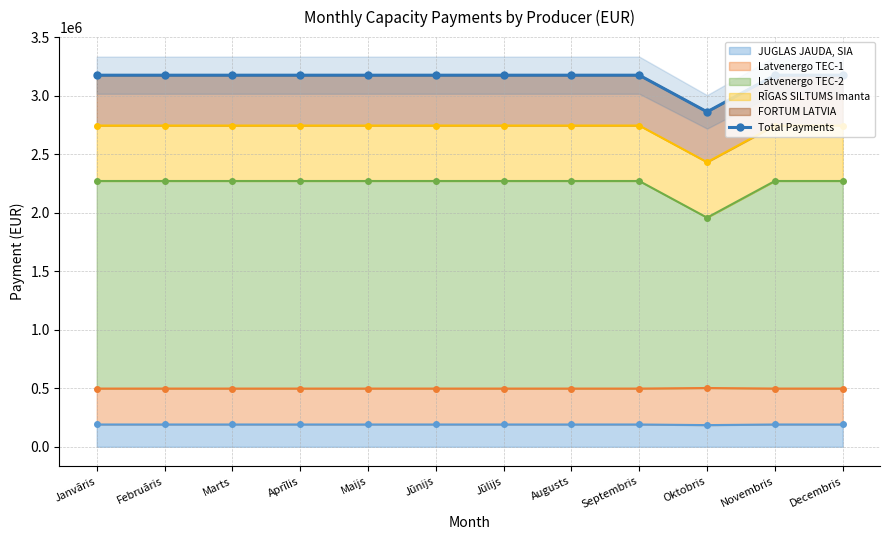

Where does the data first go above 3175628?

Janvāris